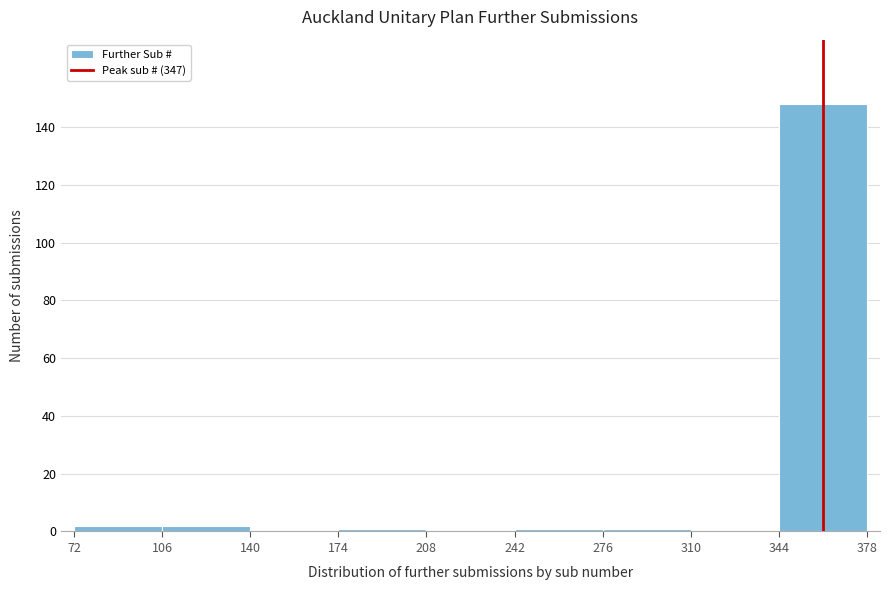

What is the height of the bar covering 344 to 378 on the x-axis? The values are not printed on the chart, so give them approximately, as read against the axis.

148